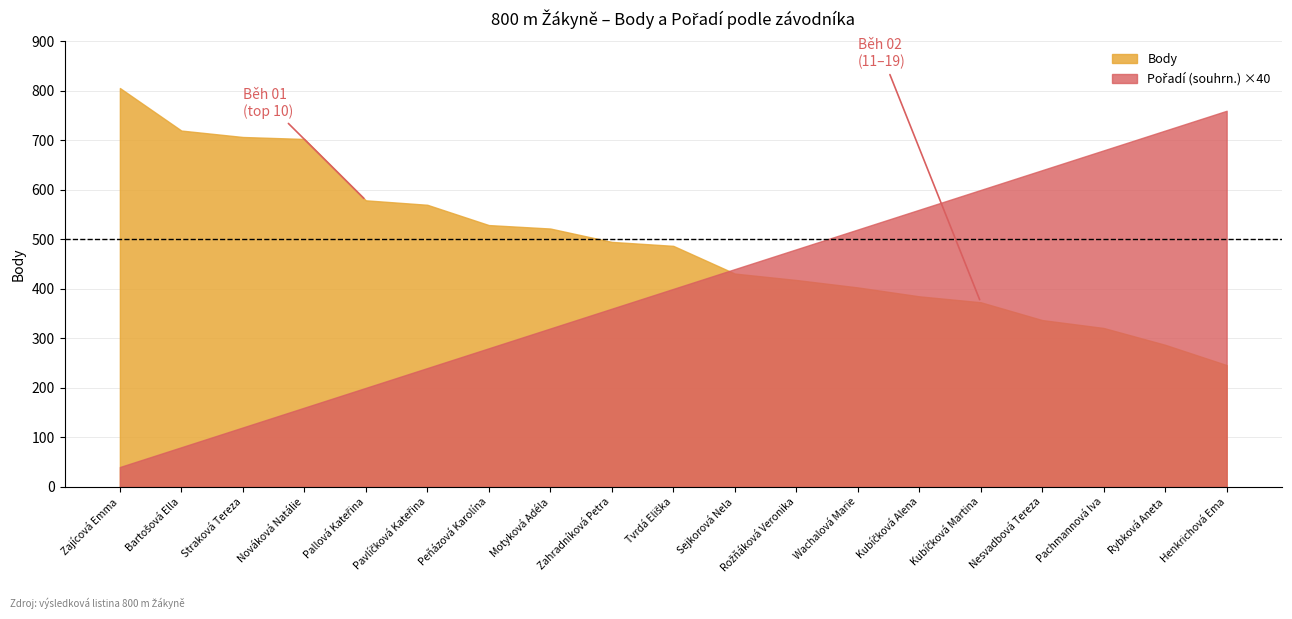

What is the total value across all series at Zajícová Emma?

846